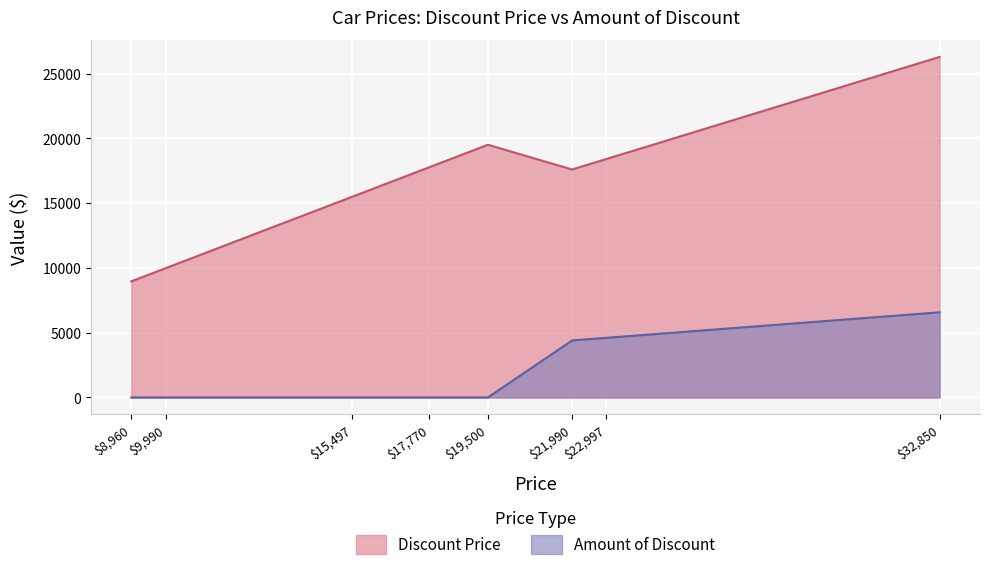

At which label does Amount of Discount reach its peak?

$32,850